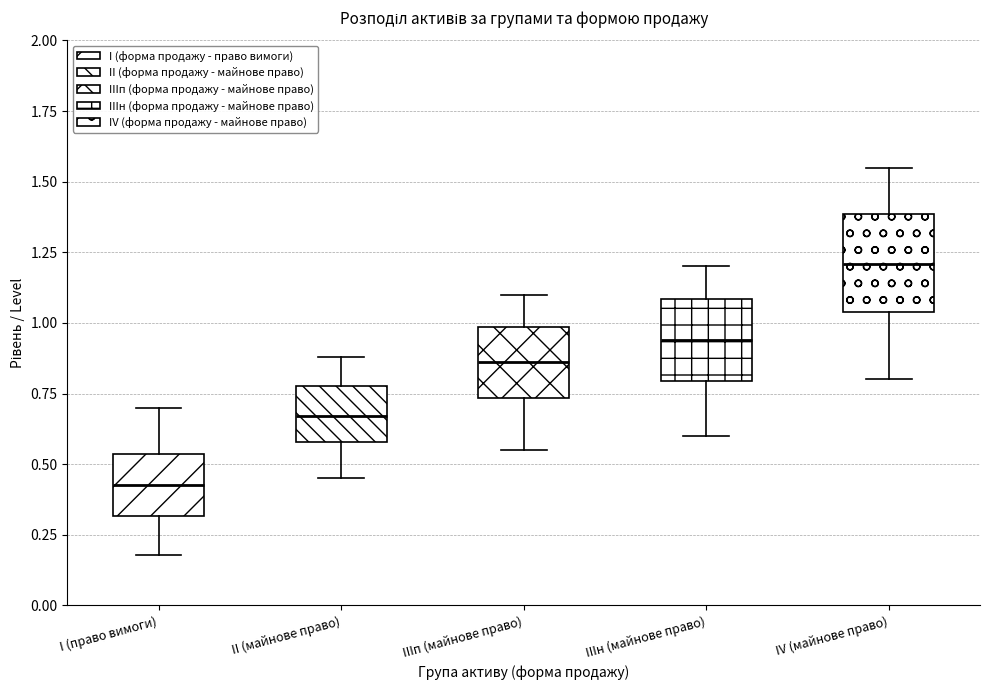

Reading left to right, transcribe this box plot: for each box, give where its median line is, the range the box spans, and where its two whiskers end, as read against the y-axis. The values are not printed on the chart, so give them approximately, as read against the axis.

I (право вимоги): median 0.45, box 0.30 to 0.55, whiskers 0.20 to 0.70
II (майнове право): median 0.65, box 0.60 to 0.80, whiskers 0.45 to 0.90
IIIп (майнове право): median 0.85, box 0.75 to 1.00, whiskers 0.55 to 1.10
IIIн (майнове право): median 0.95, box 0.80 to 1.10, whiskers 0.60 to 1.20
IV (майнове право): median 1.20, box 1.05 to 1.40, whiskers 0.80 to 1.55